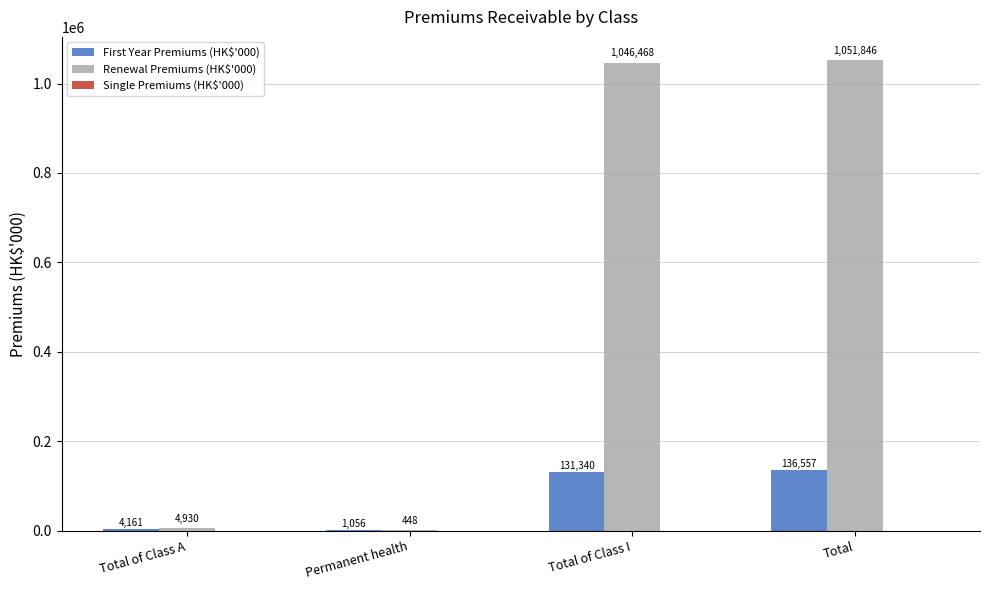

Which category has the highest value across all series?

Total